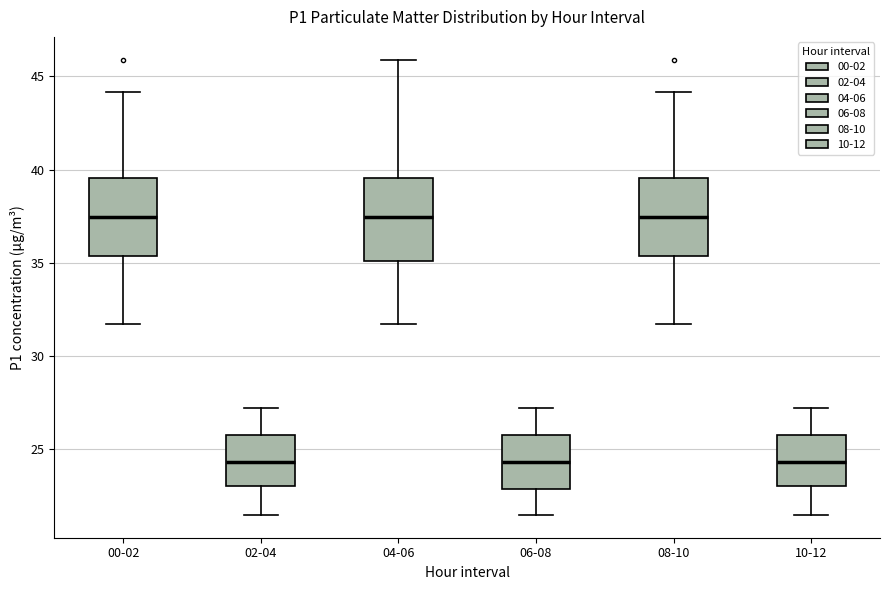

Reading left to right, transcribe this box plot: for each box, give where its median line is, the range the box spans, and where its two whiskers end, as read against the y-axis. The values are not printed on the chart, so give them approximately, as read against the axis.

00-02: median 37.5, box 35.5 to 39.5, whiskers 31.5 to 44.0
02-04: median 24.5, box 23.0 to 26.0, whiskers 21.5 to 27.0
04-06: median 37.5, box 35.0 to 39.5, whiskers 31.5 to 46.0
06-08: median 24.5, box 23.0 to 26.0, whiskers 21.5 to 27.0
08-10: median 37.5, box 35.5 to 39.5, whiskers 31.5 to 44.0
10-12: median 24.5, box 23.0 to 26.0, whiskers 21.5 to 27.0